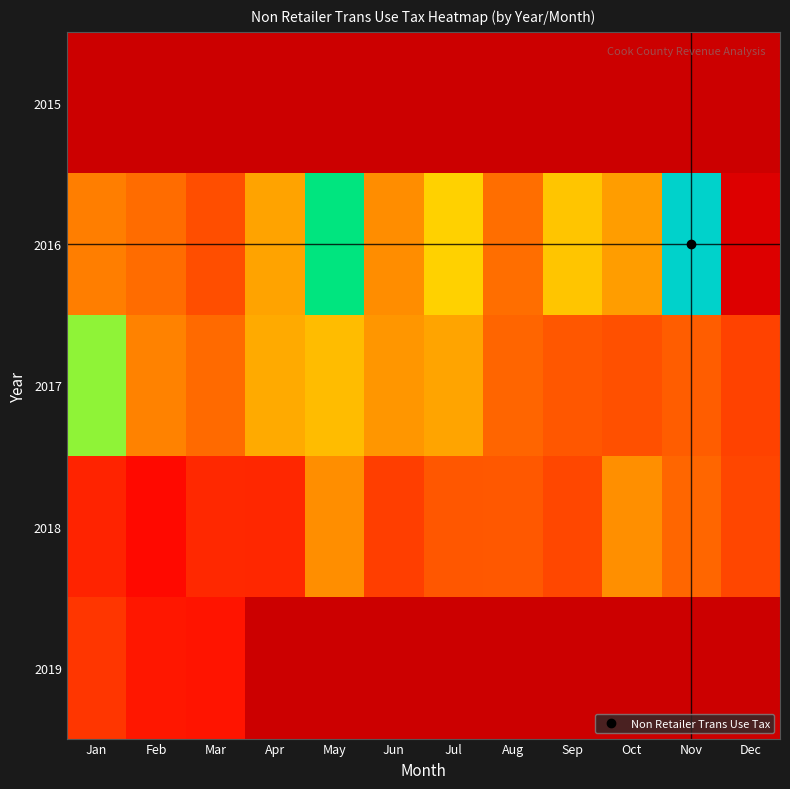

Between Mar and Aug, which is larger?

Mar